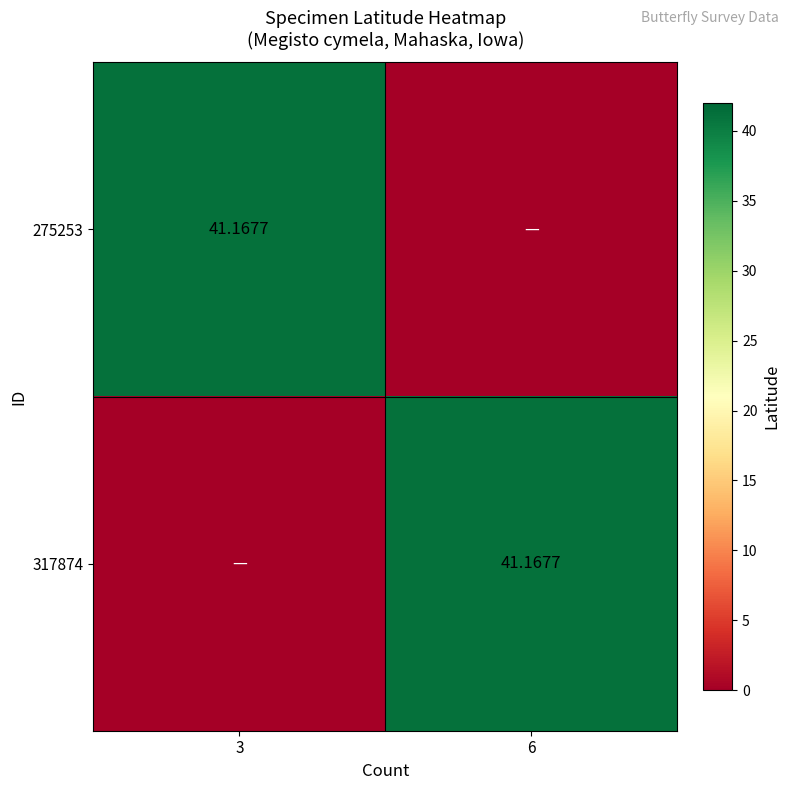

What is the sum of the 317874 values at 6 and 3?

41.2